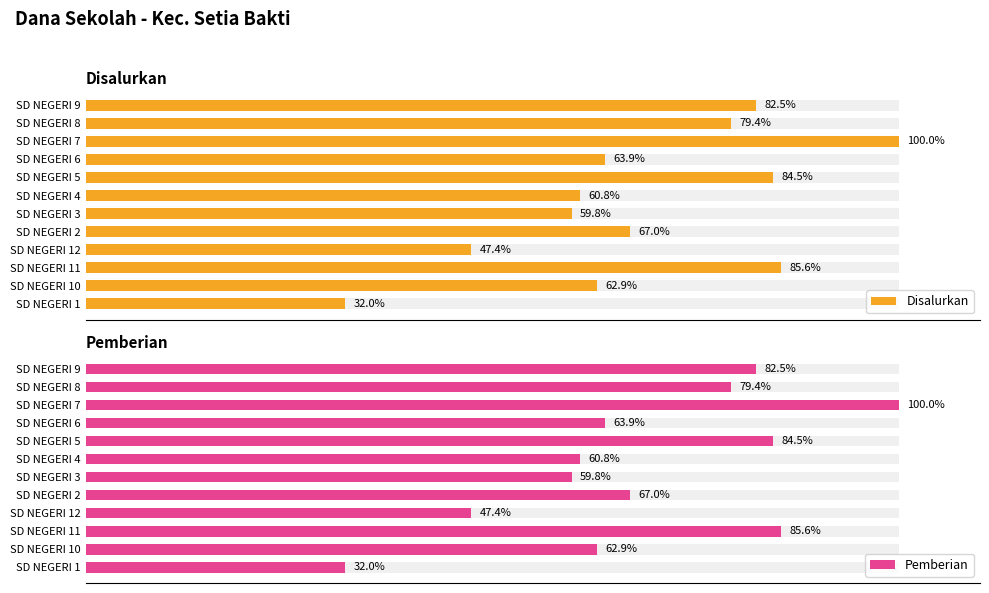

What are all the series names shown in the legend?

Disalurkan, Pemberian